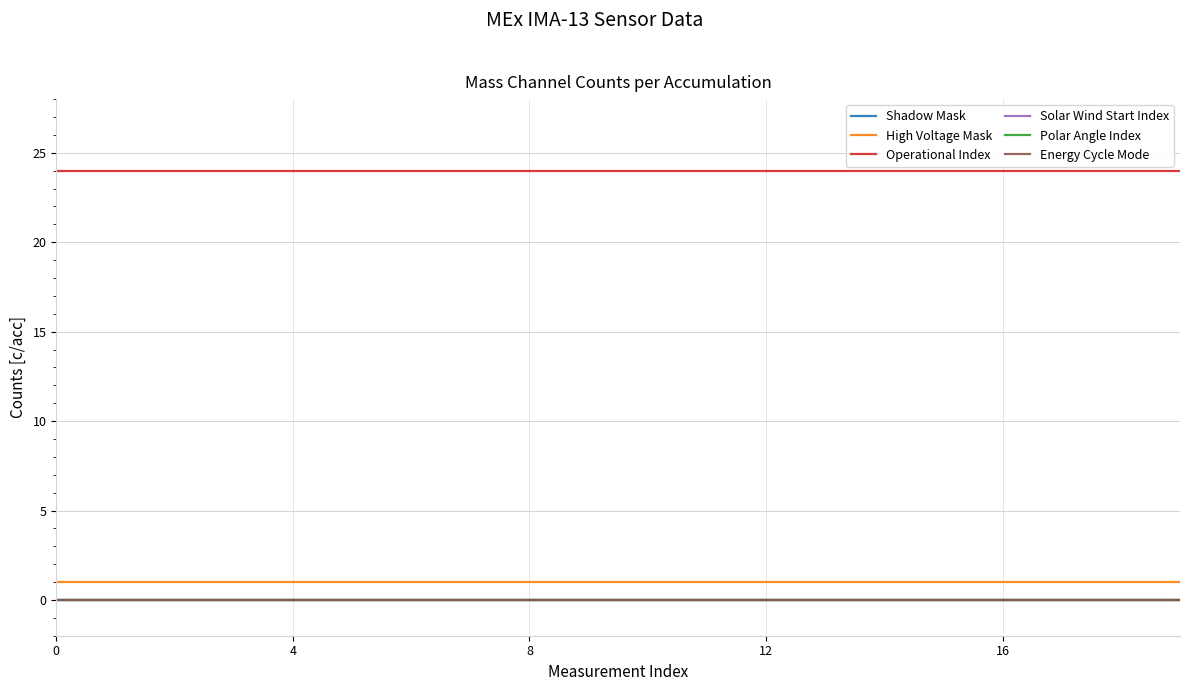

What is the label of the 8th point from the left?

7